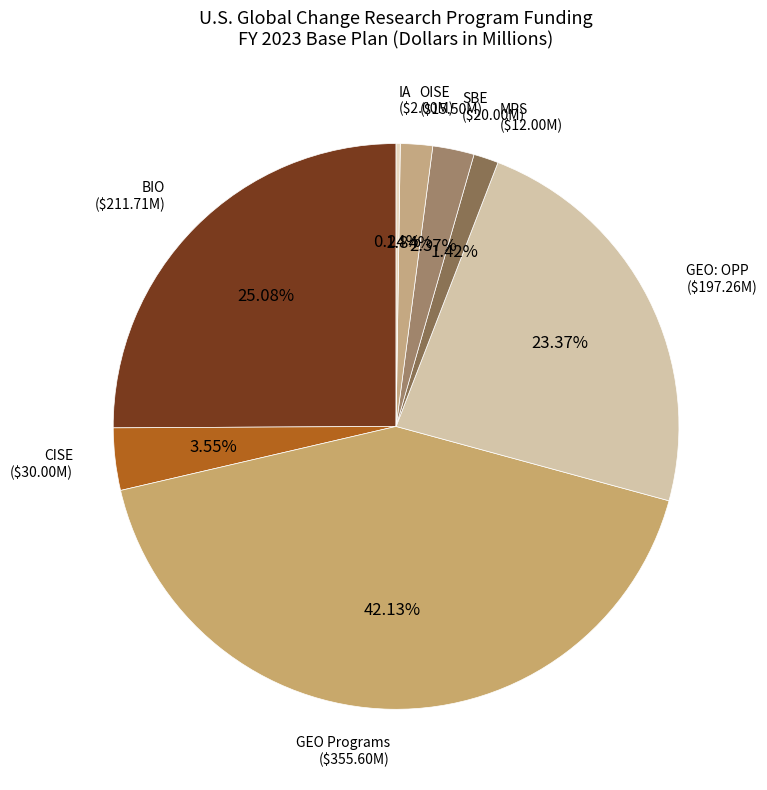

What percentage is the SBE slice, to the nearest percent?

2%